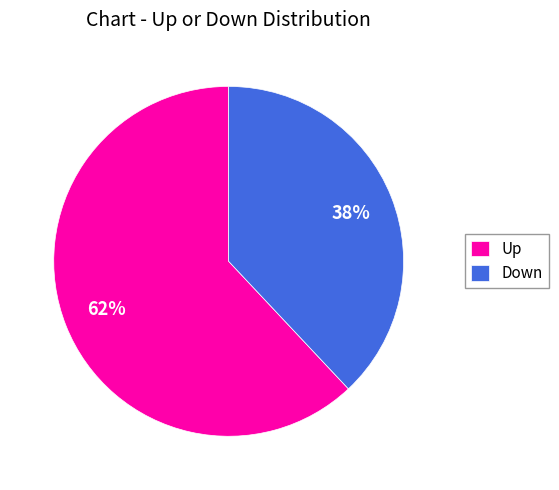

Combined, do Down and Up account for over 50%?

Yes